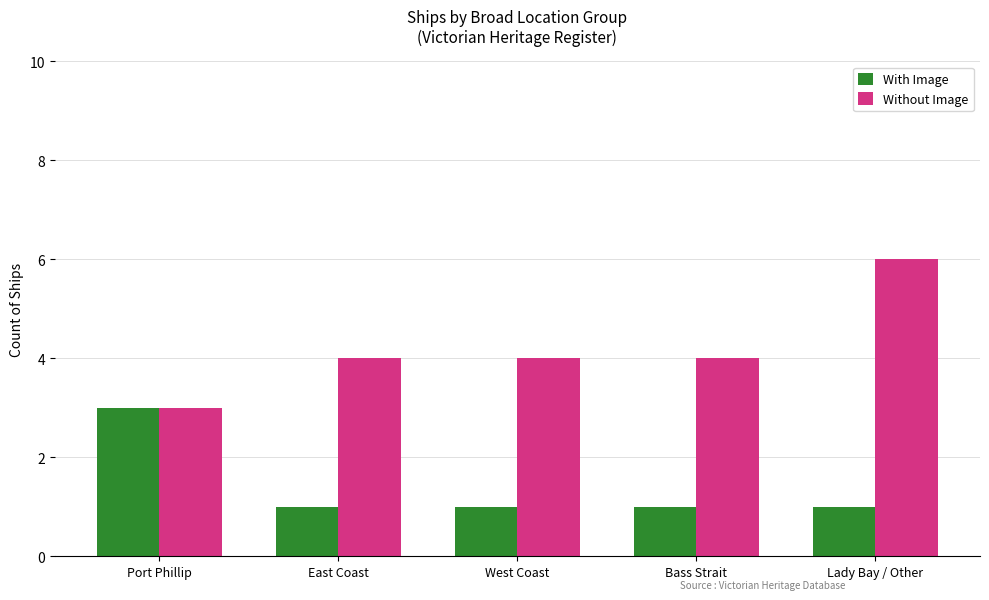

Which series has the widest spread of values?

Without Image